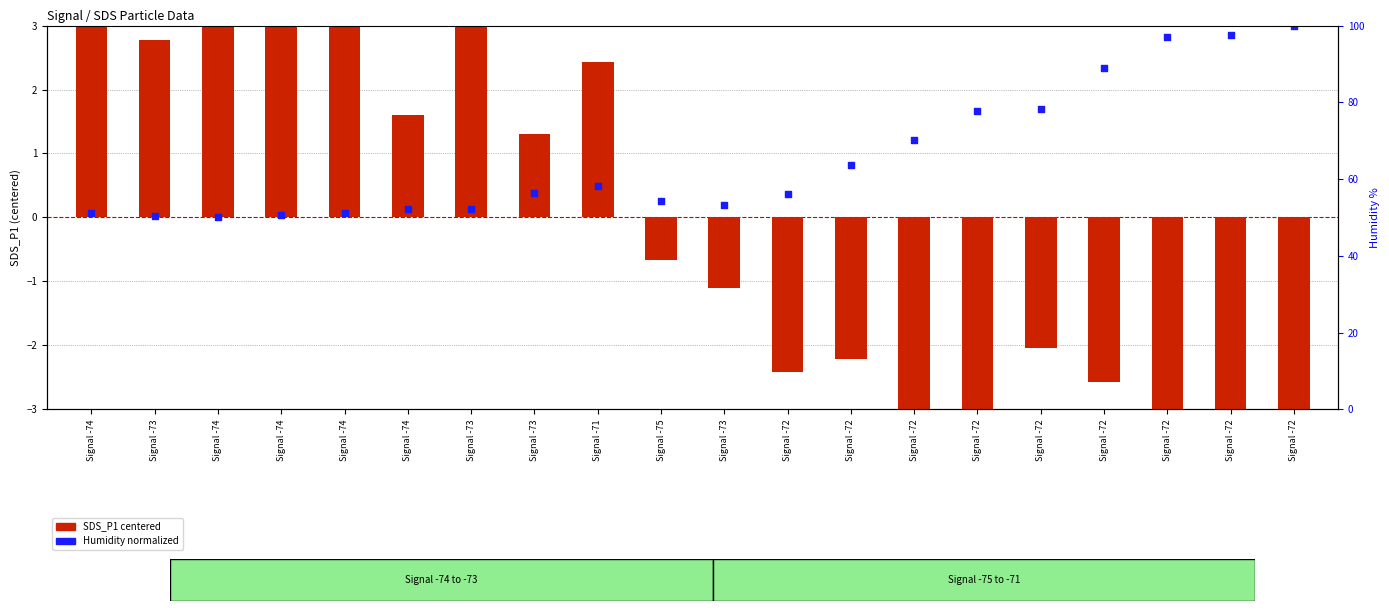

Which series has the largest Y range (max minus min)?

SDS_P1 (centered)